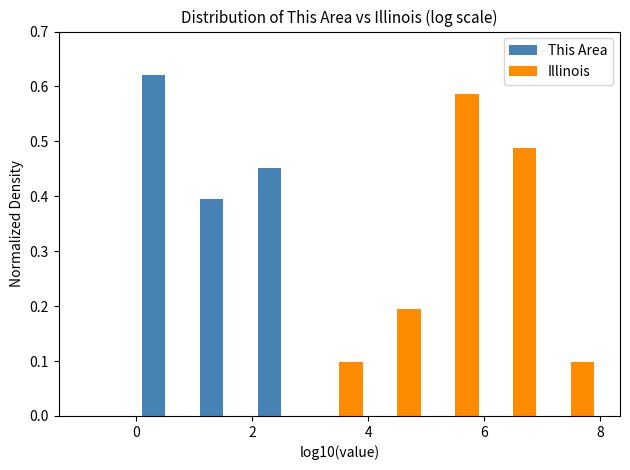

Reading left to right, list every range on the x-axis with the height of the bar of each series over it. The values are not printed on the chart, so give them approximately, as read against the axis.

-1 to 0: This Area=0	Illinois=0
0 to 1: This Area=0.62	Illinois=0
1 to 2: This Area=0.39	Illinois=0
2 to 3: This Area=0.45	Illinois=0
3 to 4: This Area=0	Illinois=0.10
4 to 5: This Area=0	Illinois=0.20
5 to 6: This Area=0	Illinois=0.59
6 to 7: This Area=0	Illinois=0.49
7 to 8: This Area=0	Illinois=0.10